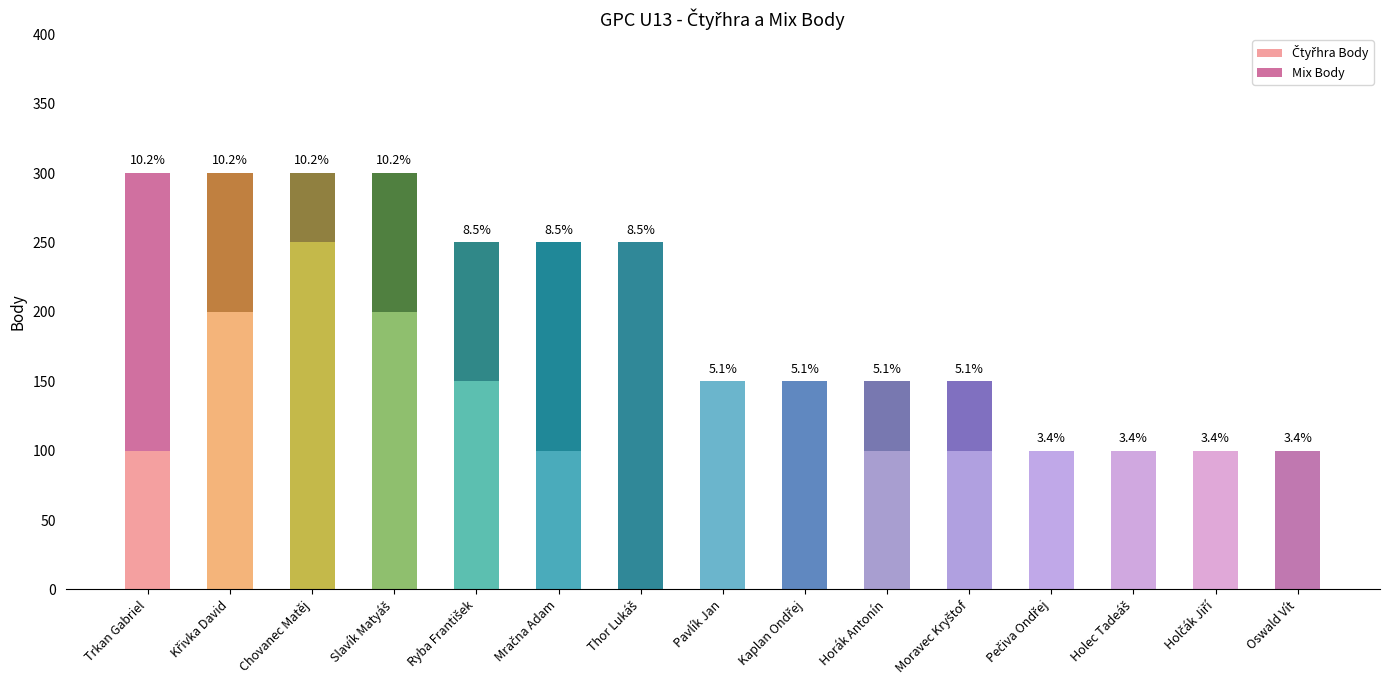

Between Trkan Gabriel and Holec Tadeáš, which series saw the biggest shift?

Mix Body